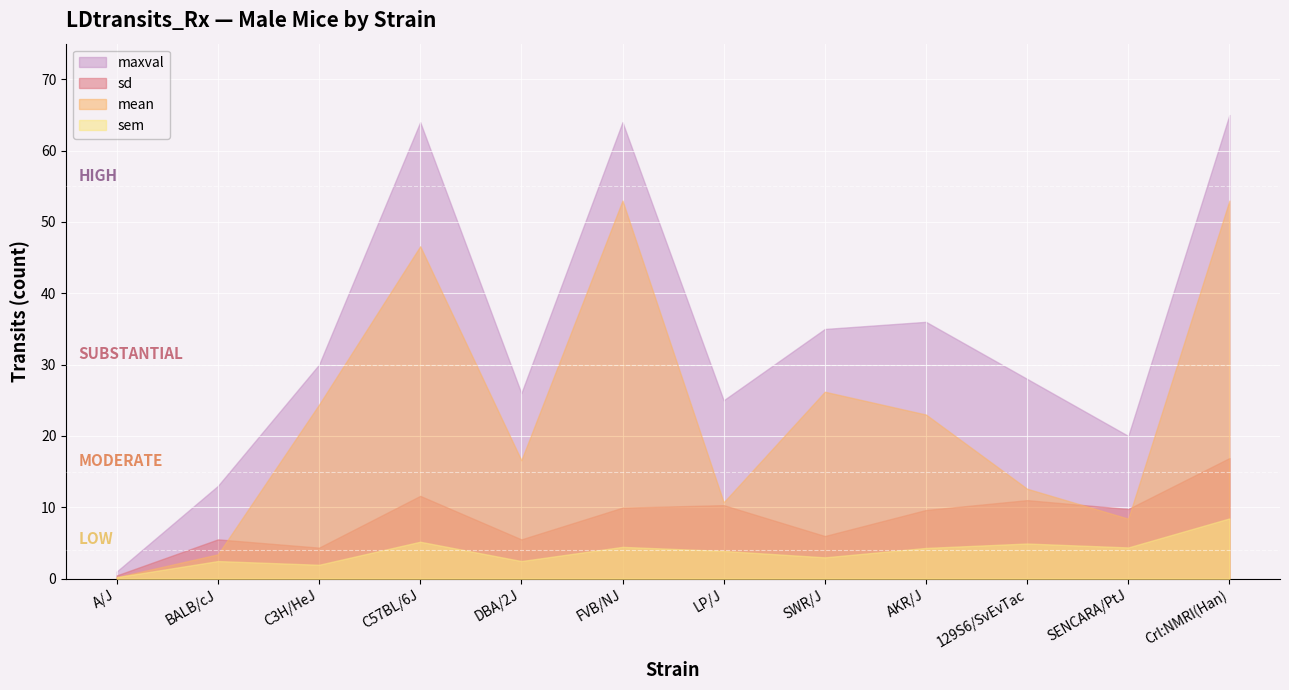

What is the label of the 2nd point from the right?

SENCARA/PtJ